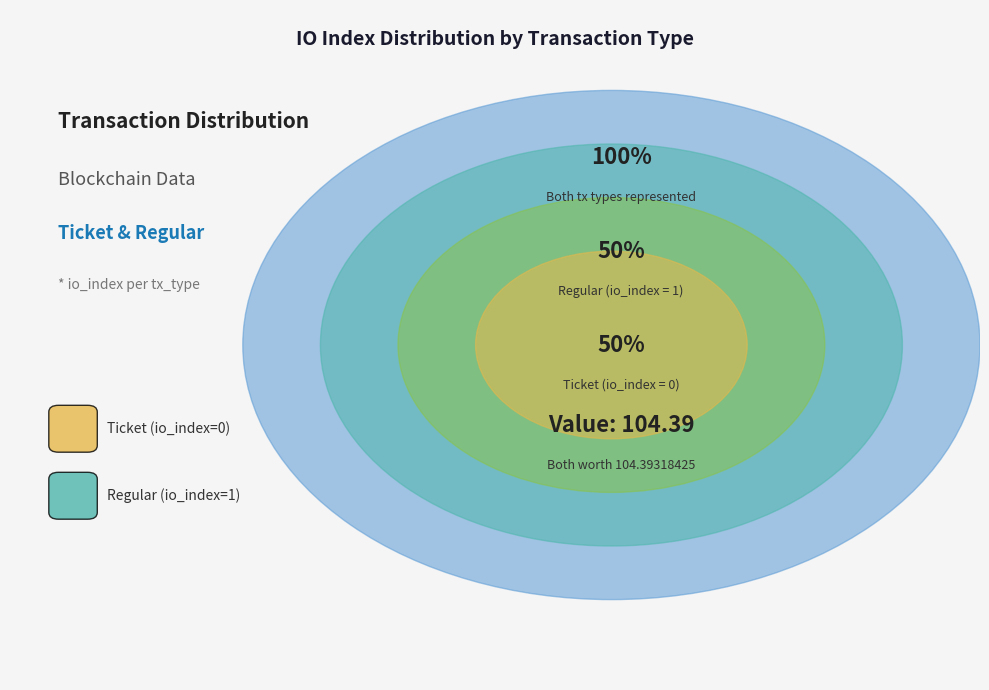

Which slice is the smallest?

Ticket (io_index=0)